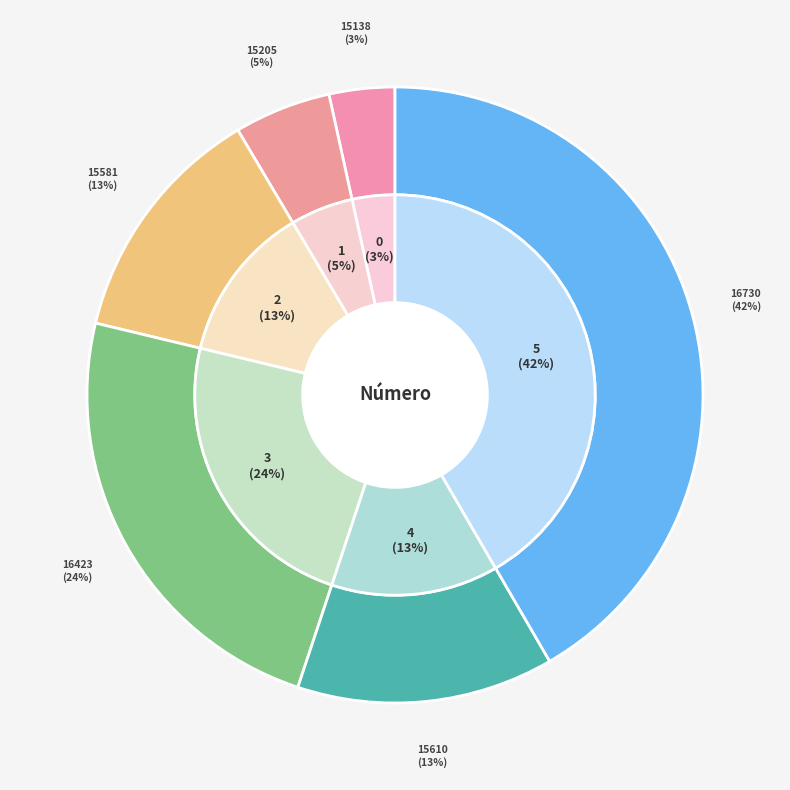

To the nearest percent, what is the average slice percentage?

17%